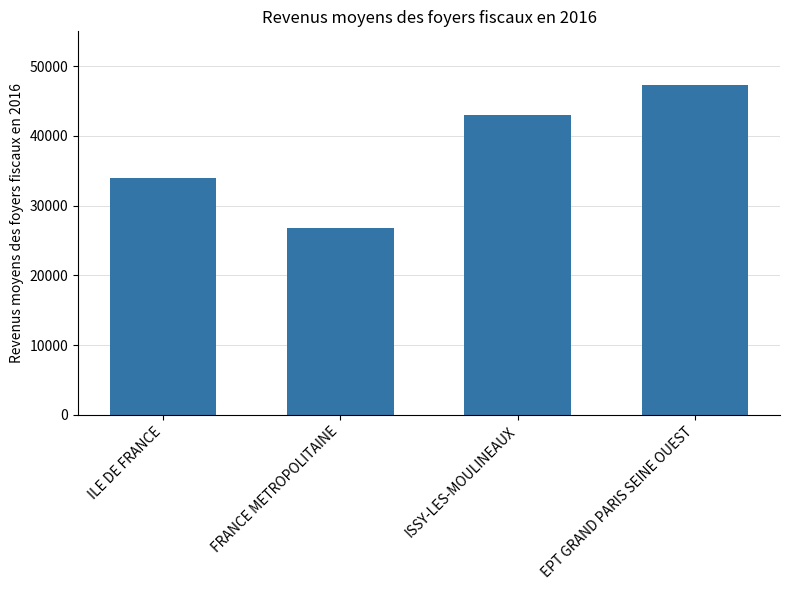

Where is the data nearest to the value 37023?

ILE DE FRANCE